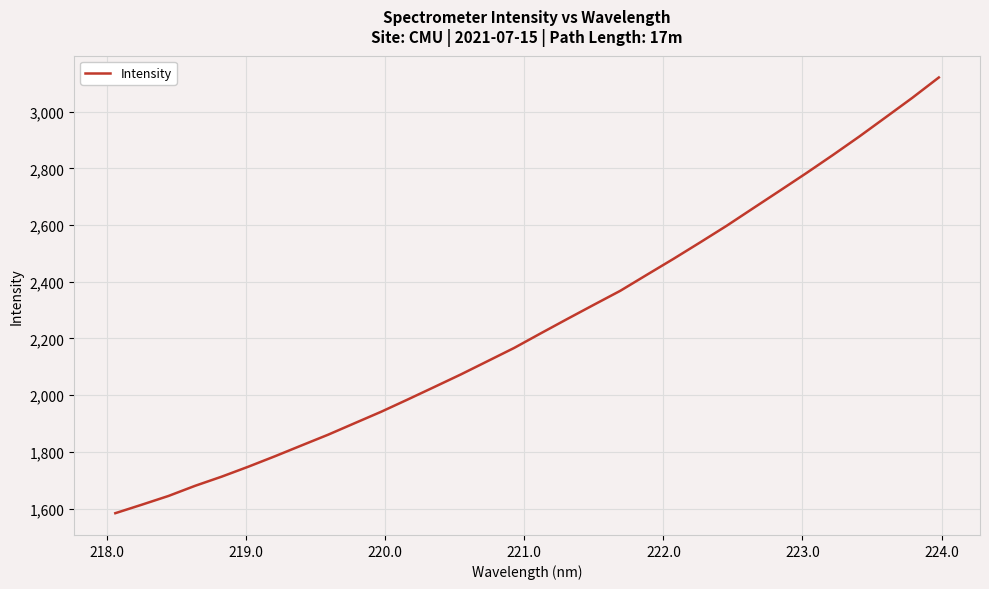

What is the smallest value displayed?

1583.5